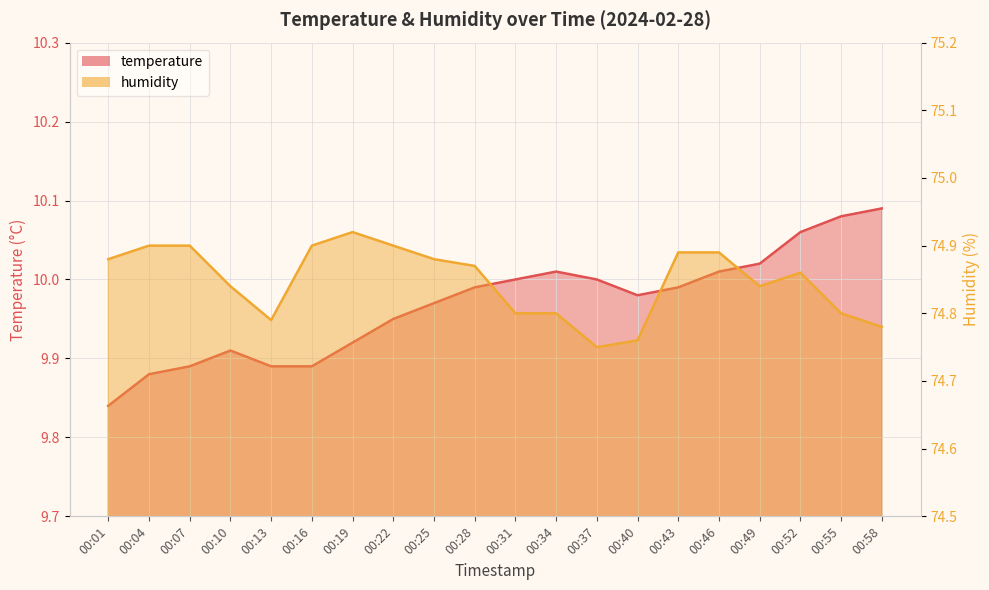

What is the difference between the second highest and second lowest values in the temperature series?

0.2